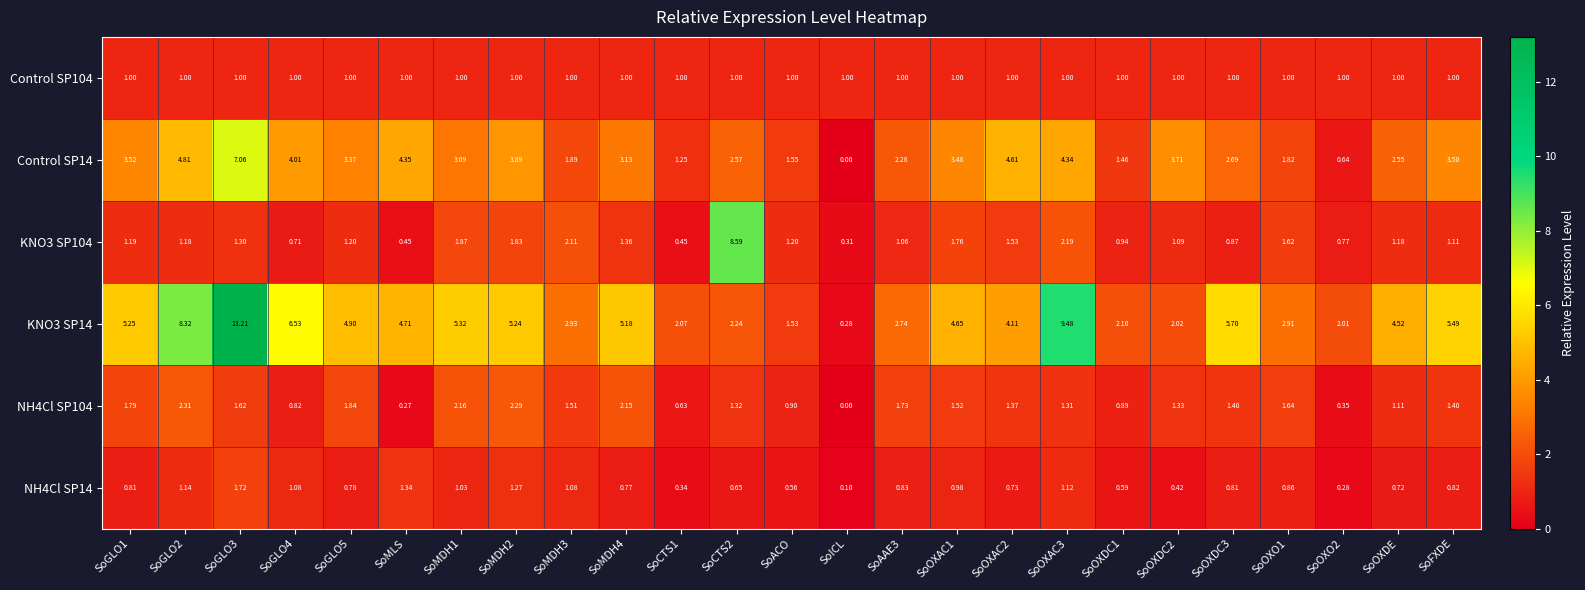

At which label does Control SP14 reach its minimum?

SoICL